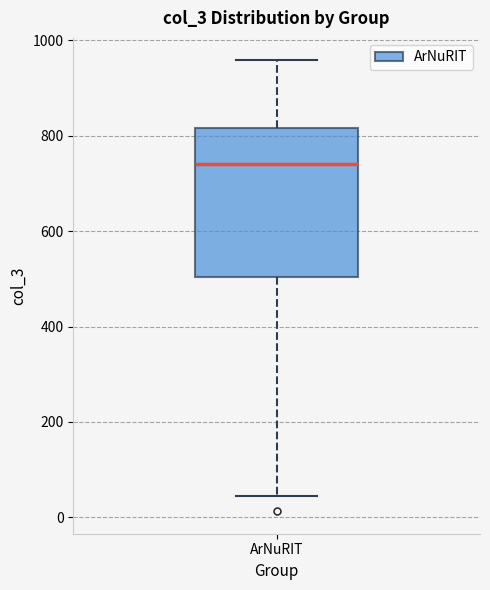

Read this box plot against the y-axis: the position of the median line, the range covered by the box, and the ends of both whiskers. The values are not printed on the chart, so give them approximately, as read against the axis.

median 740, box 500 to 820, whiskers 40 to 960